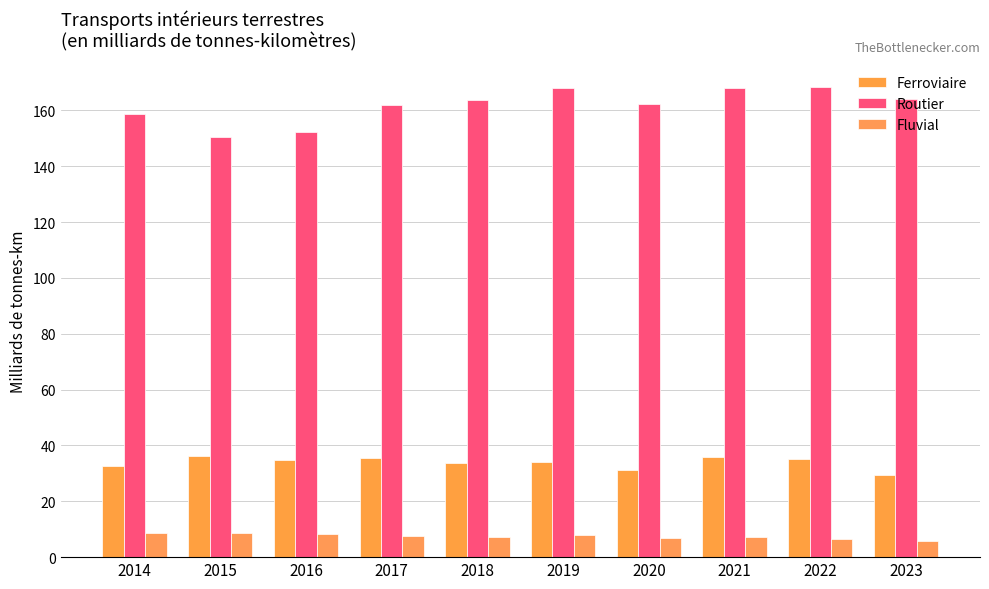

Reading left to right, transcribe all the data shown in this chart.

Ferroviaire: 2014=32.6	2015=36.3	2016=34.7	2017=35.5	2018=33.8	2019=33.9	2020=31.3	2021=35.8	2022=35.3	2023=29.4
Routier: 2014=158.6	2015=150.5	2016=152.1	2017=161.8	2018=163.9	2019=168.0	2020=162.2	2021=168.1	2022=168.4	2023=164.2
Fluvial: 2014=8.8	2015=8.5	2016=8.3	2017=7.5	2018=7.3	2019=8.0	2020=7.0	2021=7.3	2022=6.6	2023=5.9